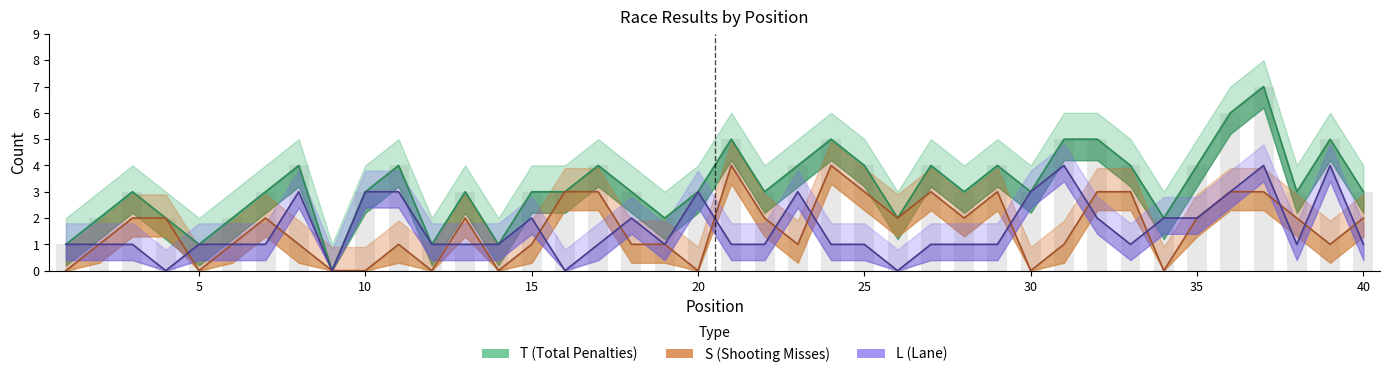

Reading right to left, what are all the values shown in this chart?

T (Total Penalties): 3	5	3	7	6	4	2	4	5	5	3	4	3	4	2	4	5	4	3	5	3	2	3	4	3	3	1	3	1	4	3	0	4	3	2	1	2	3	2	1
S (Shooting Misses): 2	1	2	3	3	2	0	3	3	1	0	3	2	3	2	3	4	1	2	4	0	1	1	3	3	1	0	2	0	1	0	0	1	2	1	0	2	2	1	0
L (Lane): 1	4	1	4	3	2	2	1	2	4	3	1	1	1	0	1	1	3	1	1	3	1	2	1	0	2	1	1	1	3	3	0	3	1	1	1	0	1	1	1